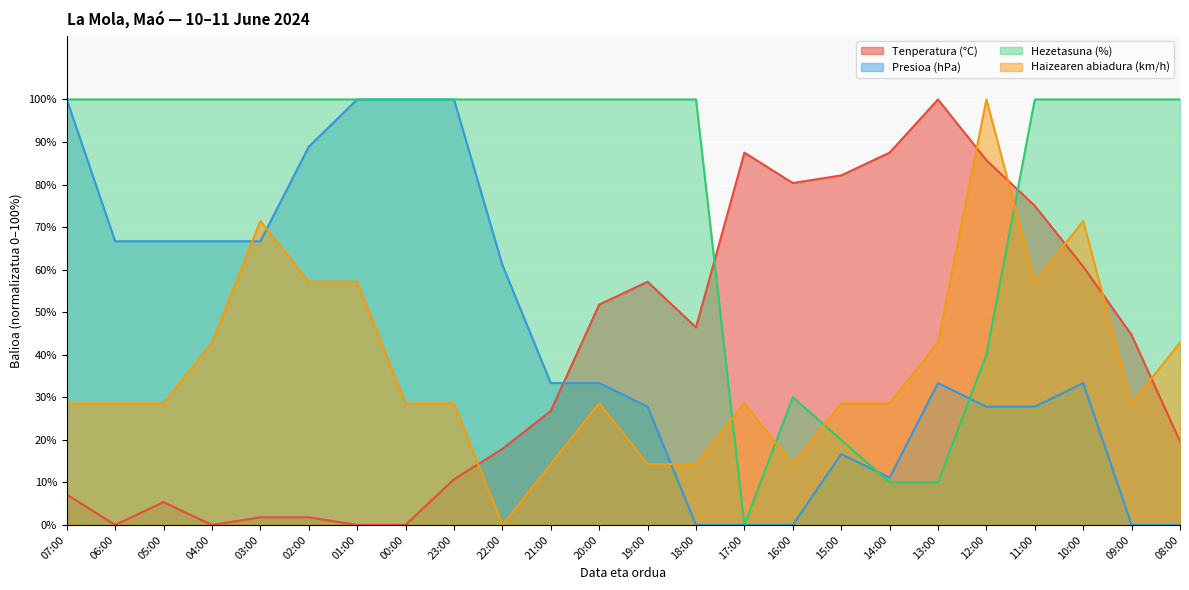

Reading right to left, what are all the values shown in this chart?

Tenperatura (°C): 19.6	44.6	60.7	75.0	85.7	100.0	87.5	82.1	80.4	87.5	46.4	57.1	51.8	26.8	17.9	10.7	0.0	0.0	1.8	1.8	0.0	5.4	0.0	7.1
Presioa (hPa): 0.0	0.0	33.3	27.8	27.8	33.3	11.1	16.7	0.0	0.0	0.0	27.8	33.3	33.3	61.1	100.0	100.0	100.0	88.9	66.7	66.7	66.7	66.7	100.0
Hezetasuna (%): 100.0	100.0	100.0	100.0	40.0	10.0	10.0	20.0	30.0	0.0	100.0	100.0	100.0	100.0	100.0	100.0	100.0	100.0	100.0	100.0	100.0	100.0	100.0	100.0
Haizearen abiadura (km/h): 42.9	28.6	71.4	57.1	100.0	42.9	28.6	28.6	14.3	28.6	14.3	14.3	28.6	14.3	0.0	28.6	28.6	57.1	57.1	71.4	42.9	28.6	28.6	28.6